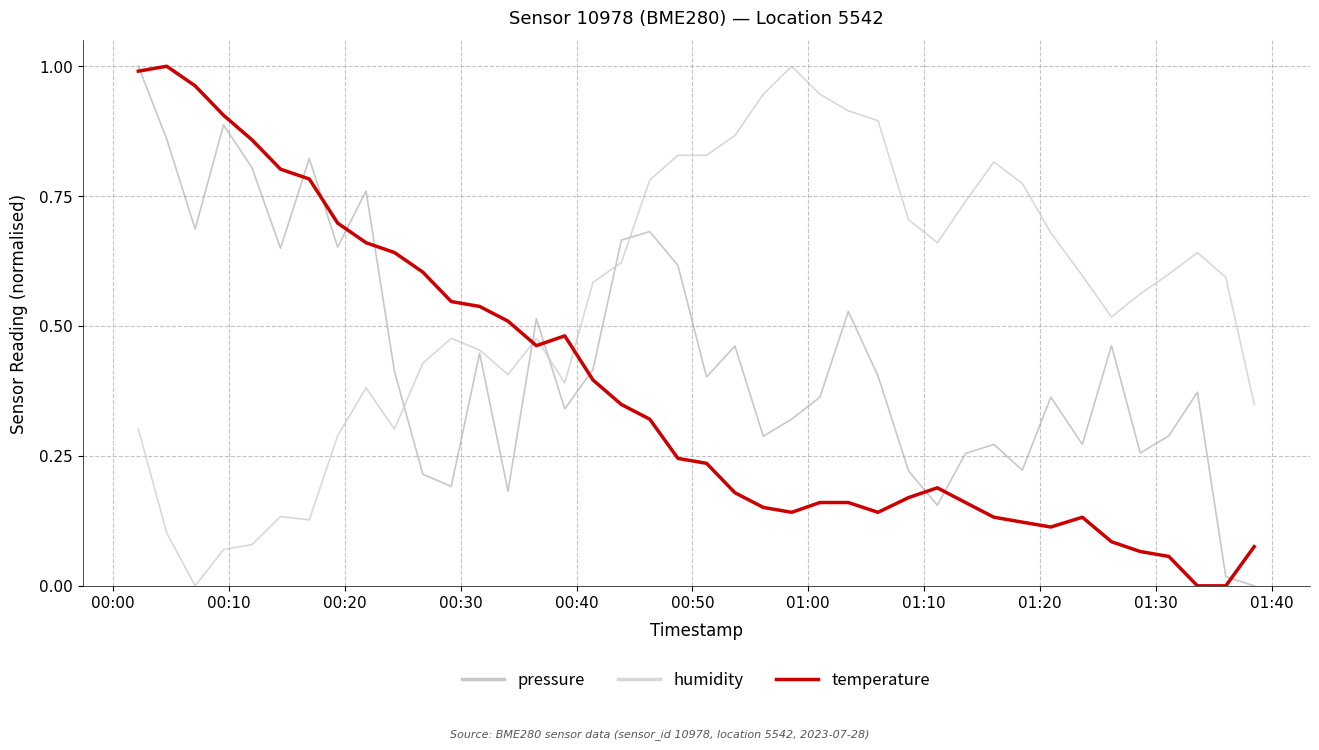

Which series ends up on top after the final intersection of humidity and temperature?

humidity